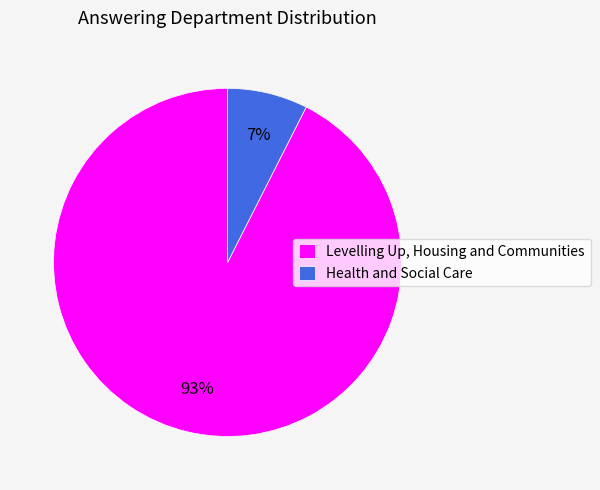

The Levelling Up, Housing and Communities slice represents 85% of the pie. True or false?

False